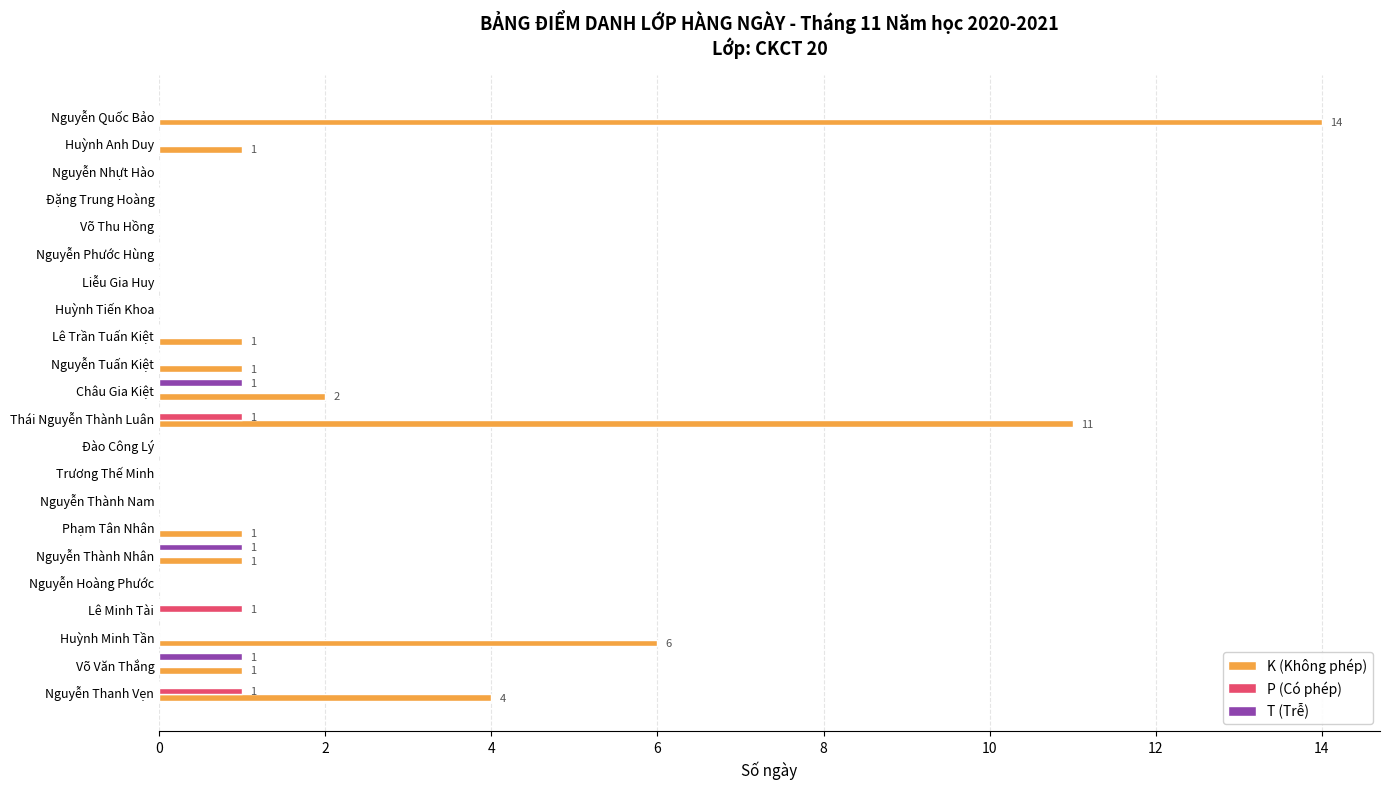

True or false: T (Trễ) has a value of -1 at Lê Trần Tuấn Kiệt.

False